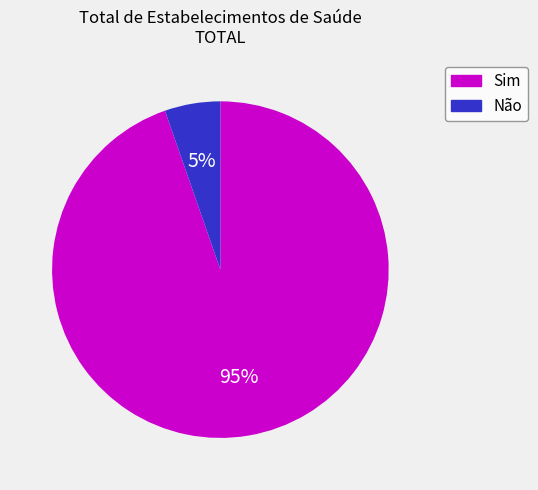

To the nearest percent, what is the combined percentage of Não and Sim?

100%